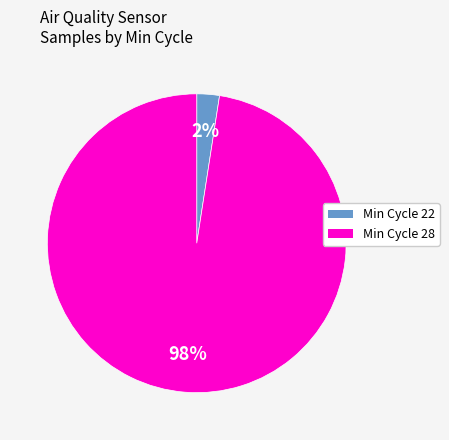

To the nearest percent, what is the average slice percentage?

50%